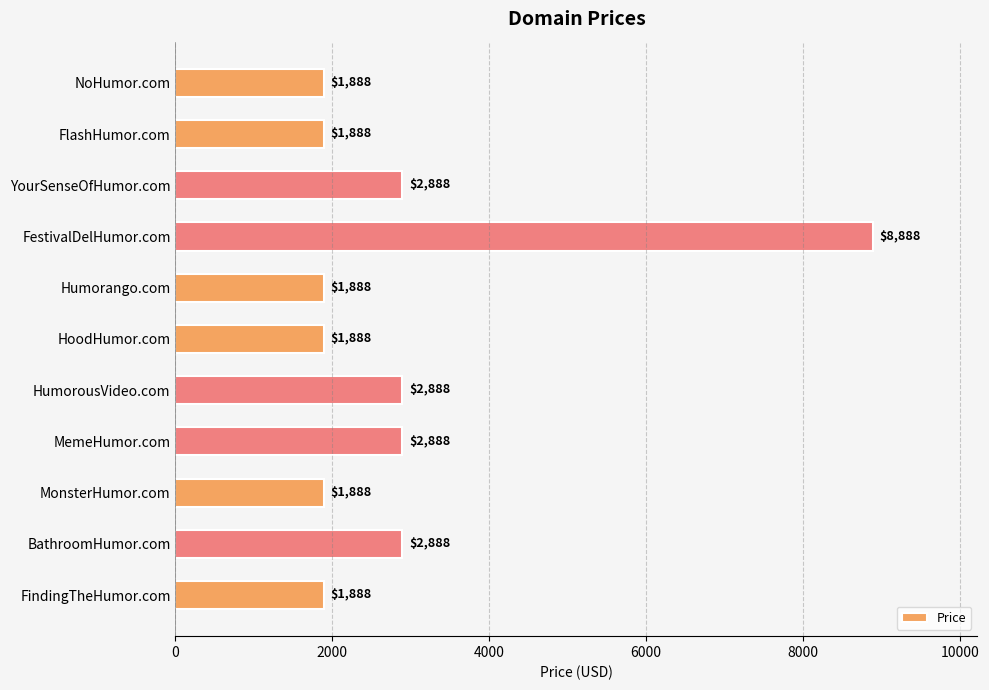

The value at HumorousVideo.com is 2888. True or false?

True